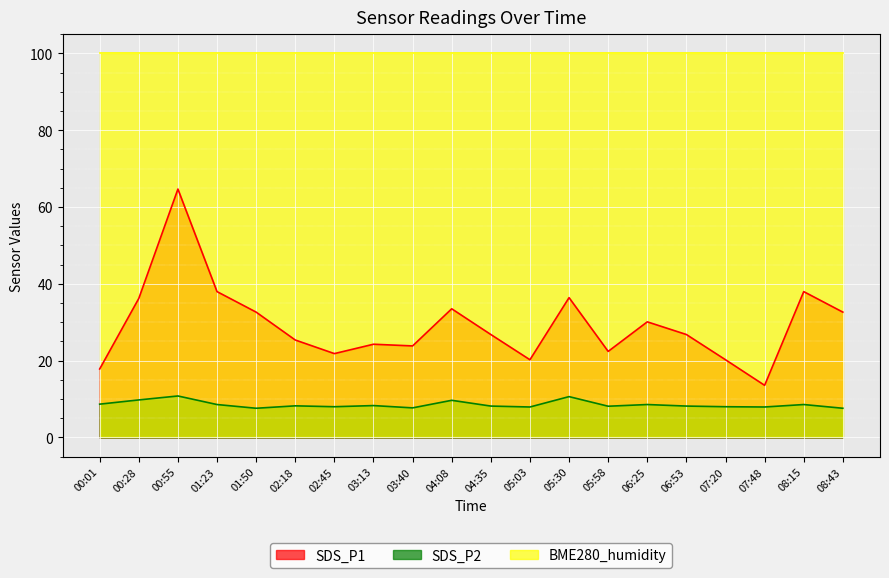

Which series has the largest total across all categories?

BME280_humidity